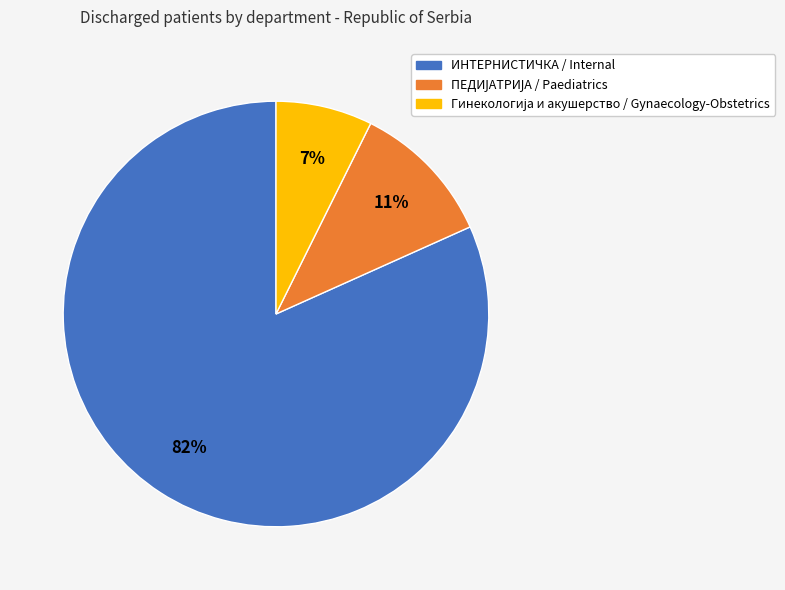

What percentage is the ИНТЕРНИСТИЧКА / Internal slice, to the nearest percent?

82%